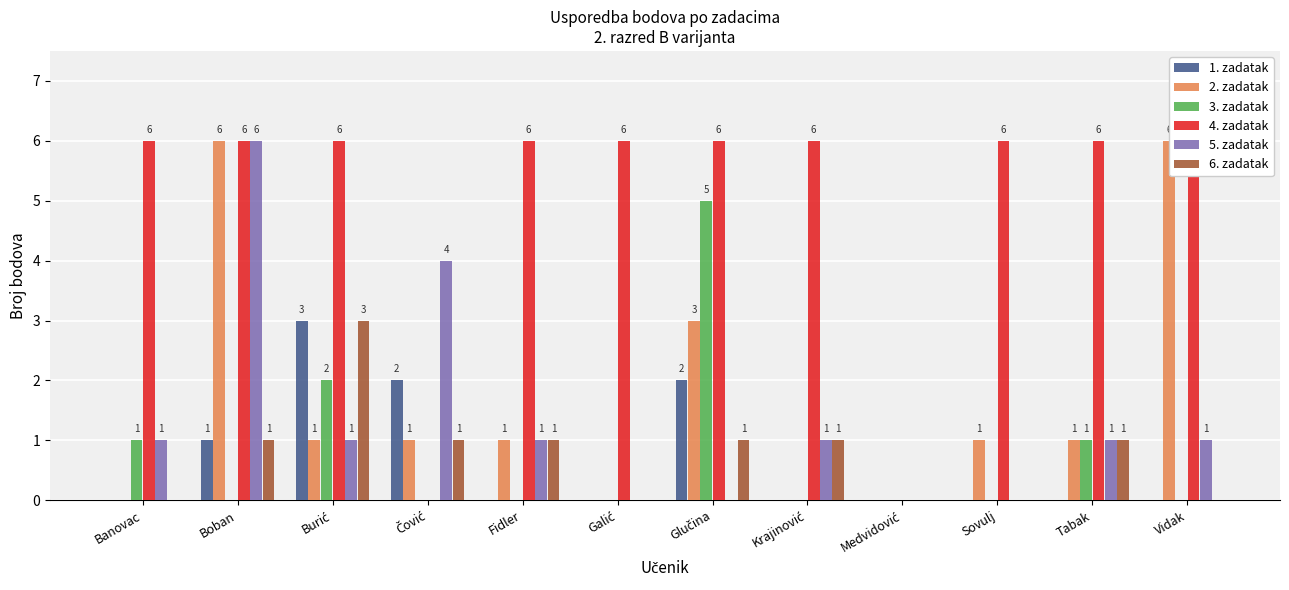

List the series in order of their peak value, highest first.

2. zadatak, 4. zadatak, 5. zadatak, 3. zadatak, 1. zadatak, 6. zadatak